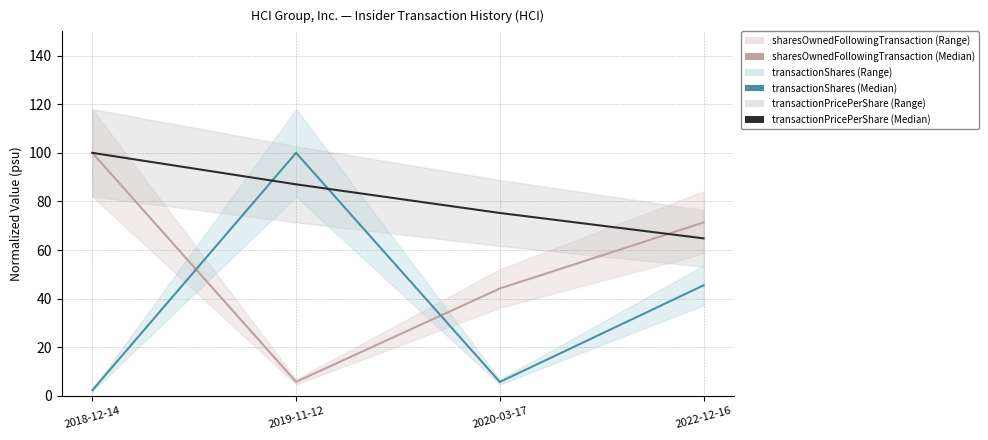

How many intersections are there between transactionShares (Median) and sharesOwnedFollowingTransaction (Median)?

2